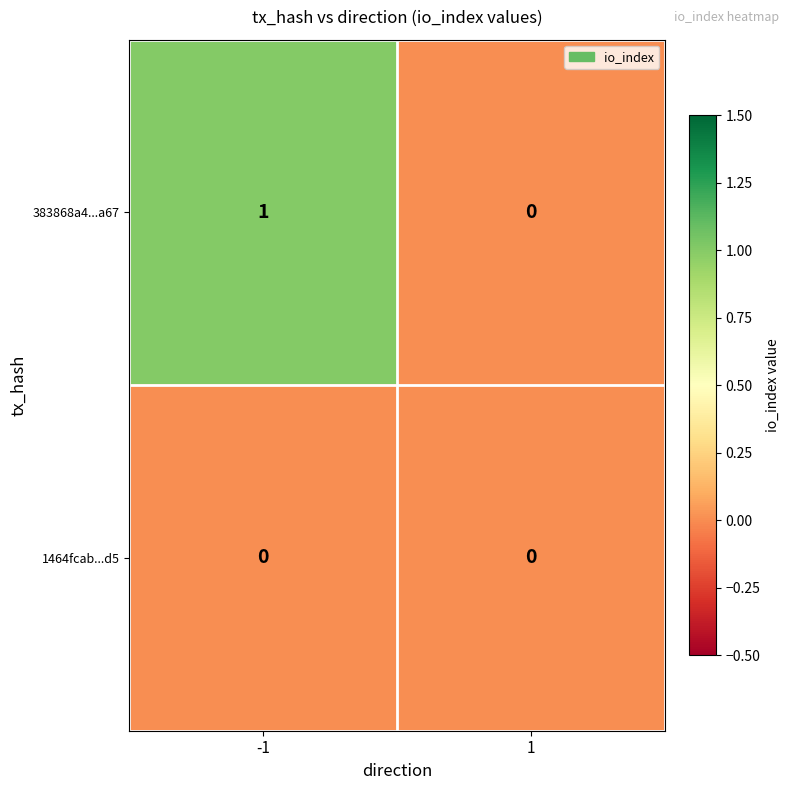

Between -1 and 1, which series saw the biggest shift?

383868a4...a67